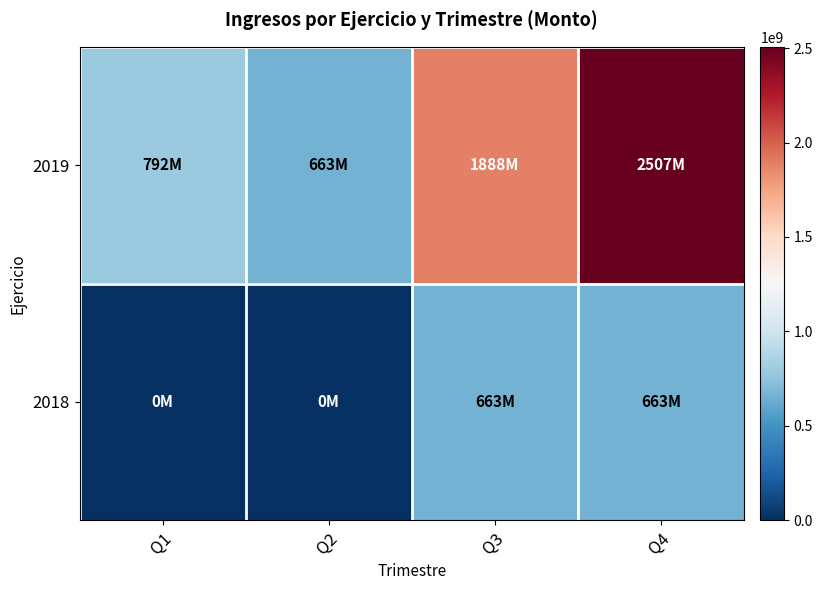

Which series has the largest range (max minus min)?

2019